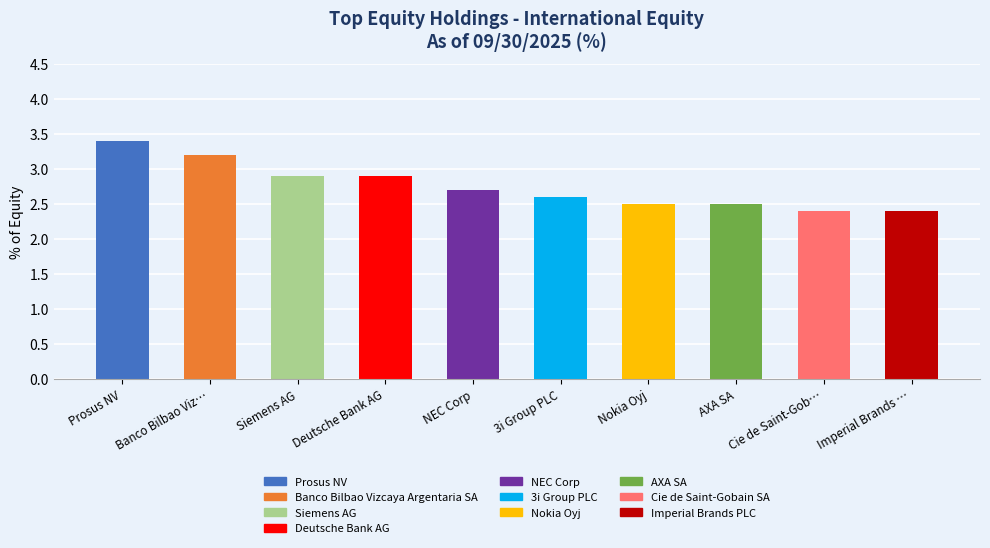

What is the change in value from Siemens AG to 3i Group PLC?

-0.3